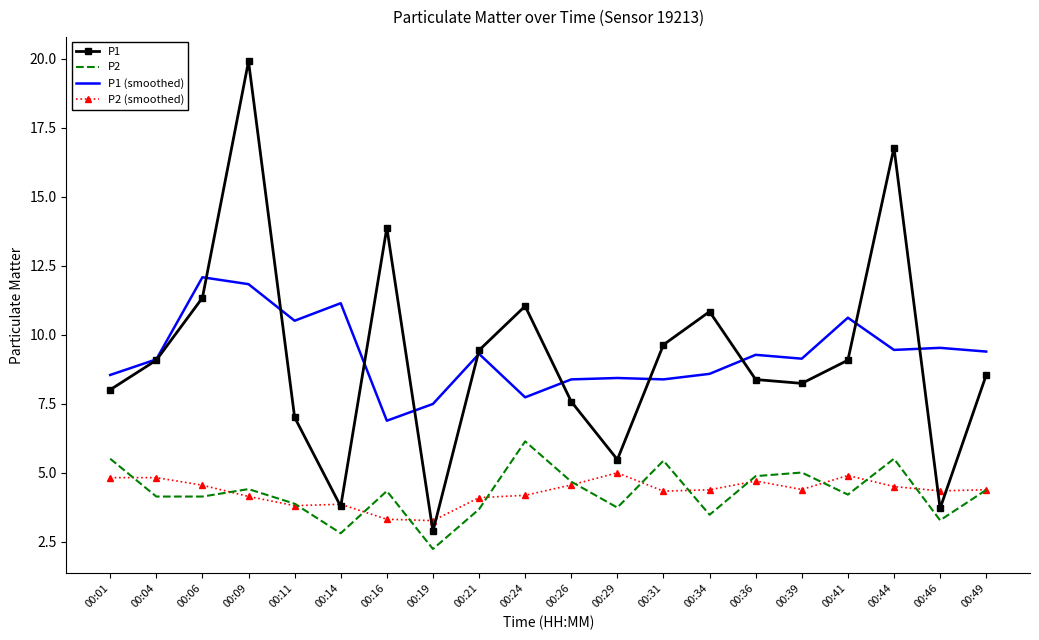

The P1 series shows 5.3 at 00:26. True or false?

False